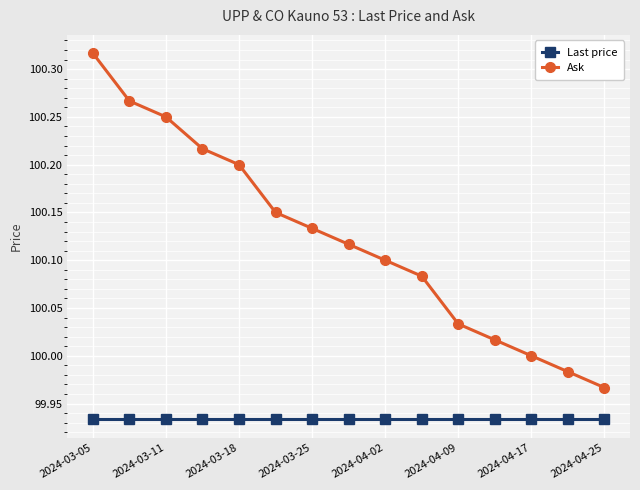

What is the difference between the second highest and second lowest values in the Ask series?

0.3